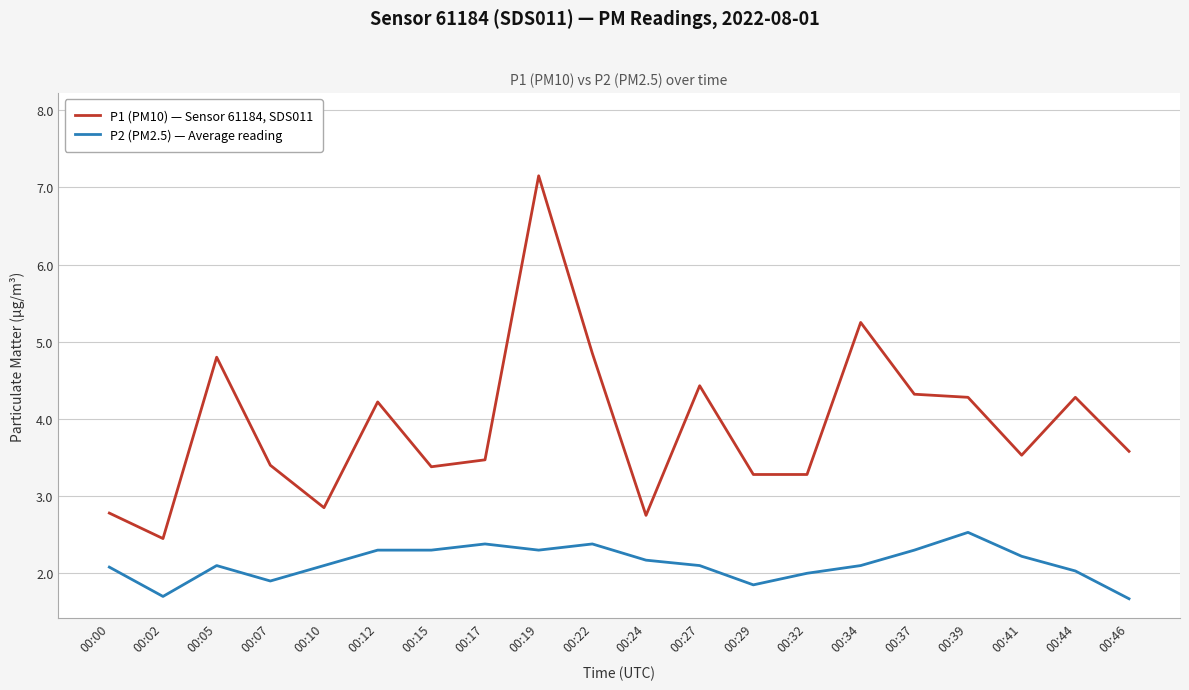

Rank the series by their maximum value, from lowest to highest.

P2 (PM2.5) — Average reading, P1 (PM10) — Sensor 61184, SDS011